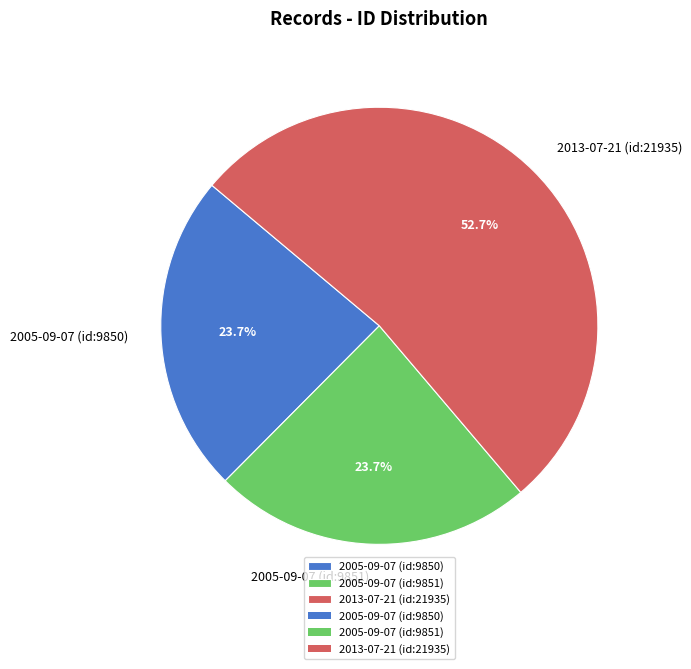

Which slice represents more than half of the pie?

2013-07-21 (id:21935)